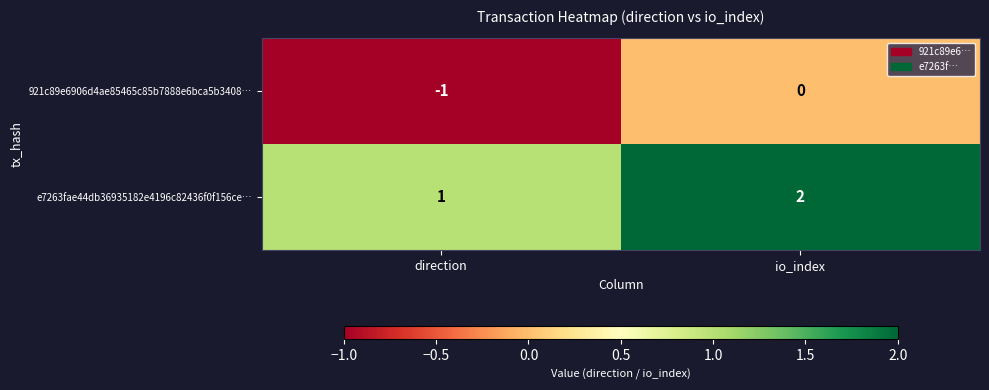

At which label does e7263fae44db36935182e4196c82436f0f156ce… reach its minimum?

direction